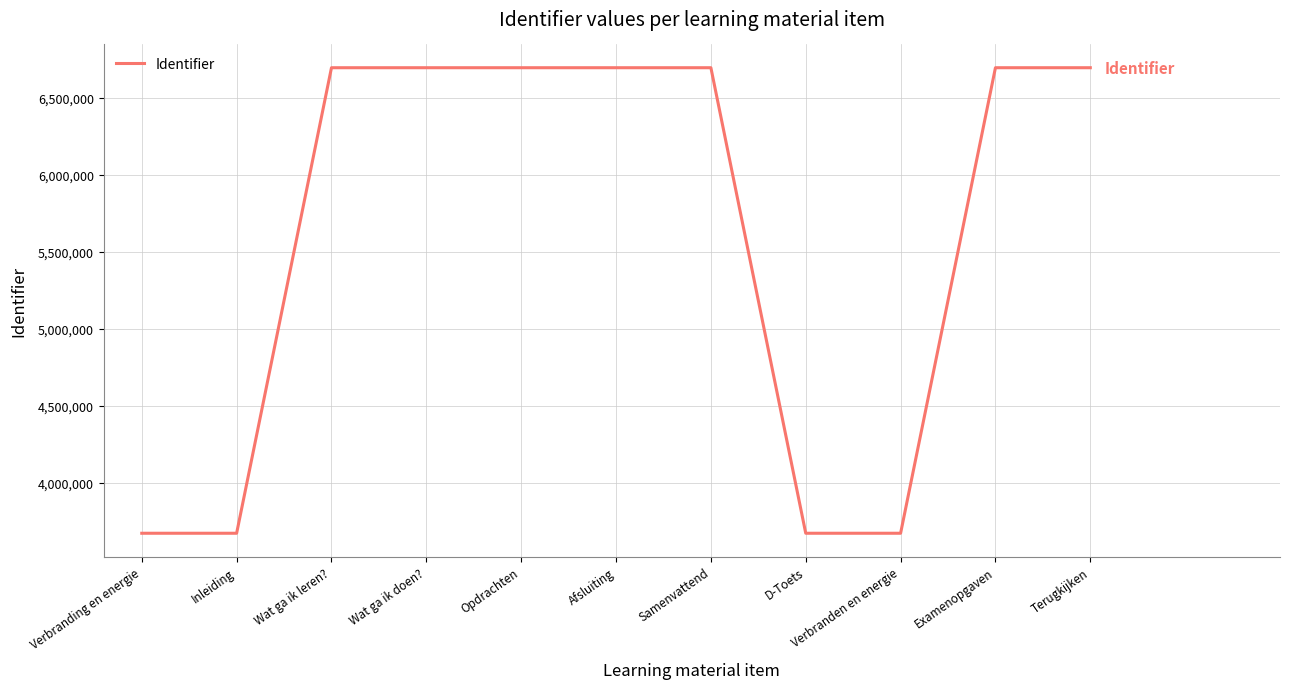

The chart shows a value of 10917497 at Samenvattend. True or false?

False